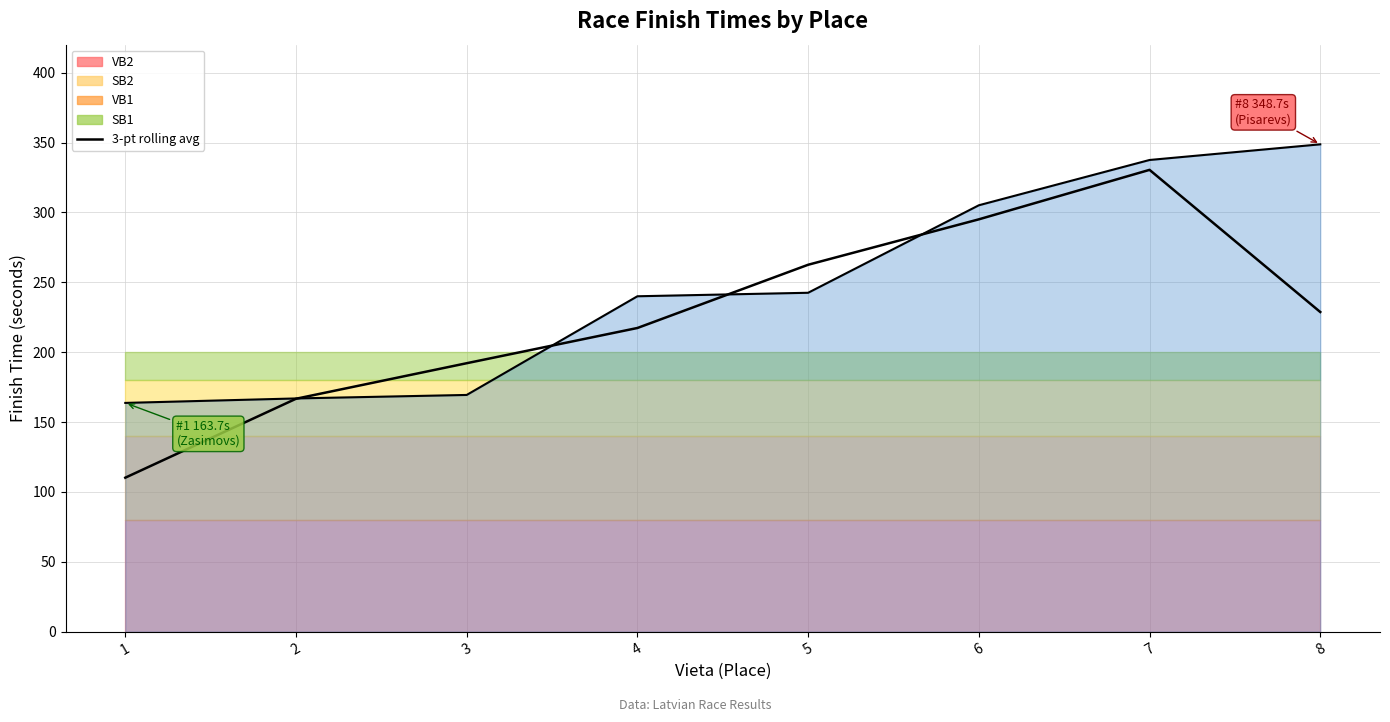

True or false: the data has more than 2 interior local peaks.

False